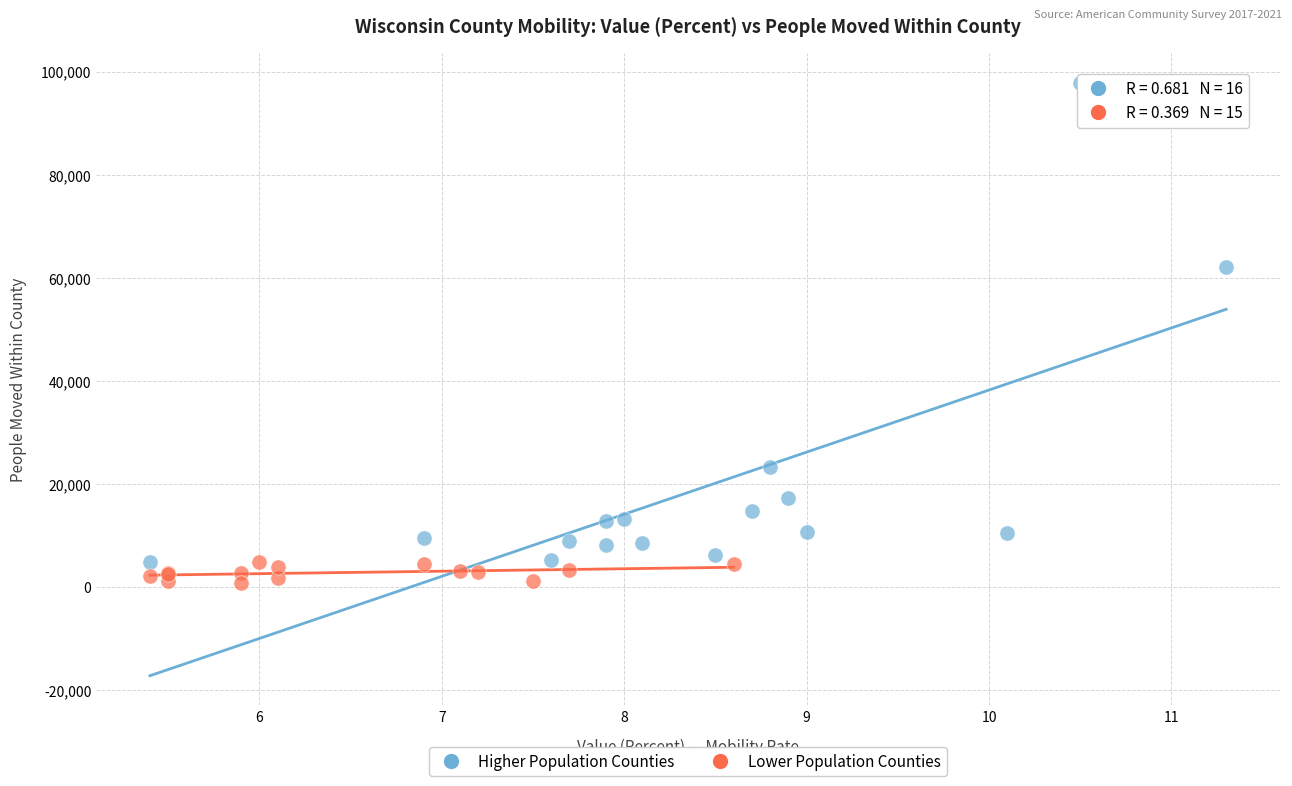

Which series has the widest spread of Y values?

Higher Population Counties